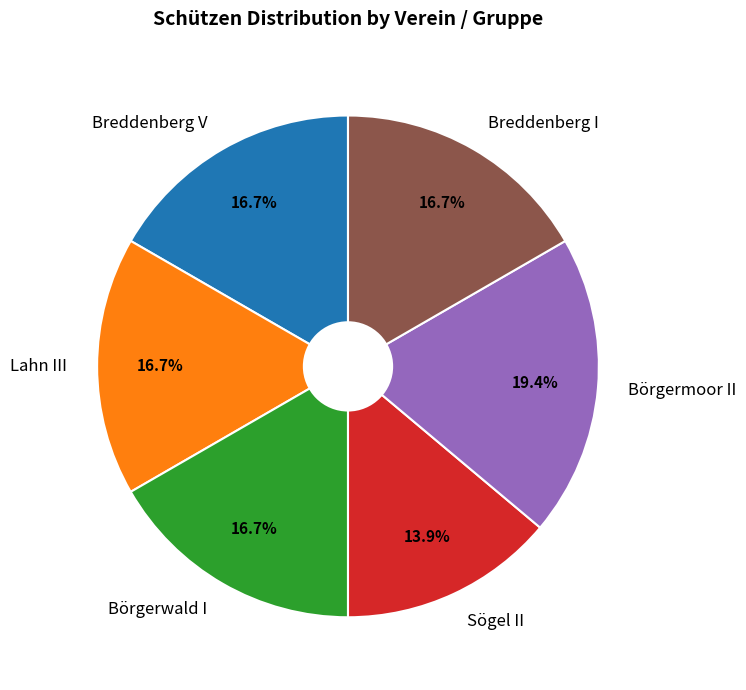

To the nearest percent, what is the difference between the Sögel II and Börgerwald I slice percentages?

3%